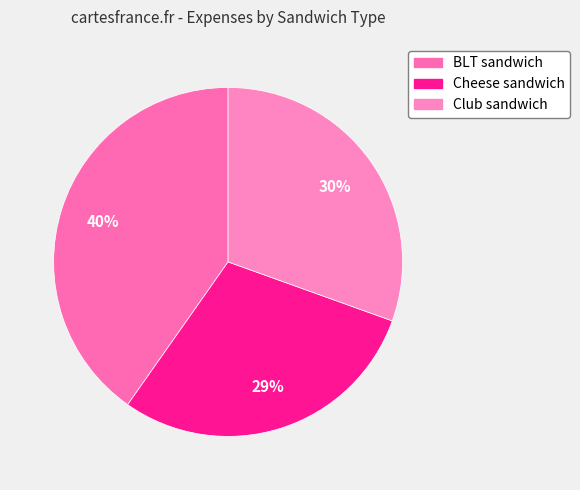

What is the change in value from Cheese sandwich to Club sandwich?

+0.1